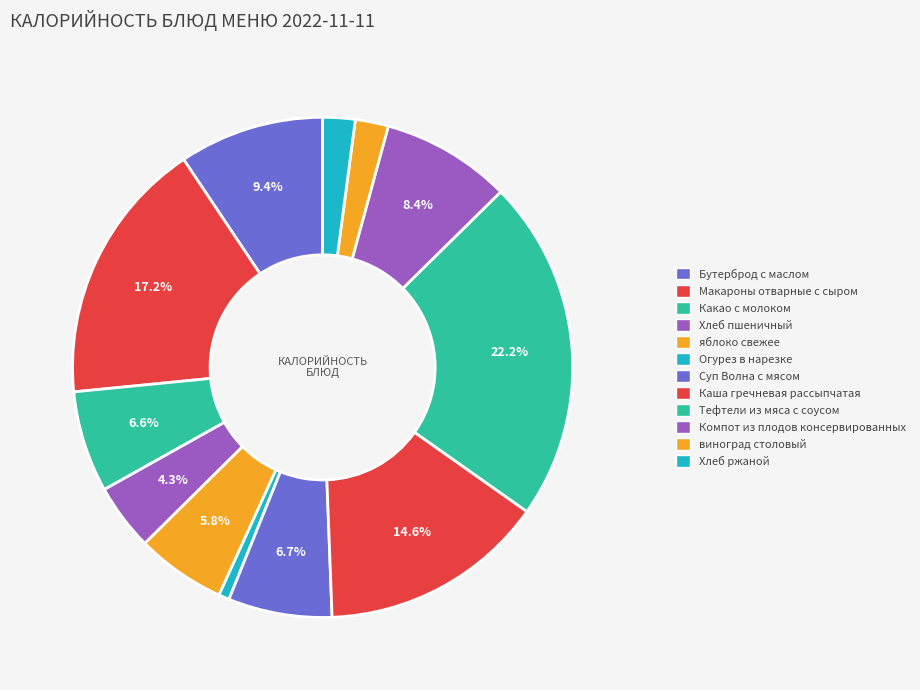

To the nearest percent, what portion does яблоко свежее represent?

6%